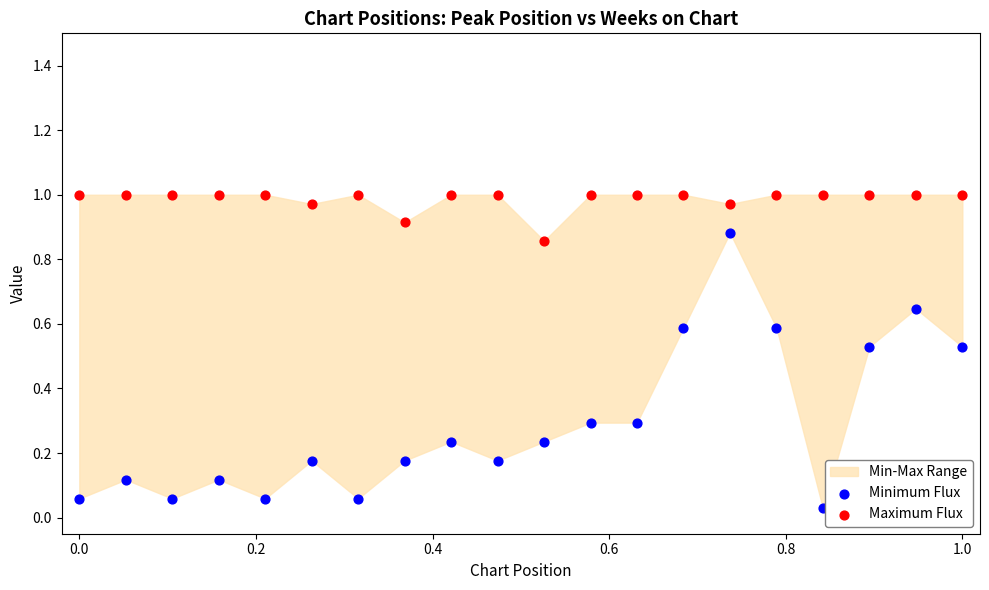

Which series reaches the minimum Y coordinate?

Minimum Flux